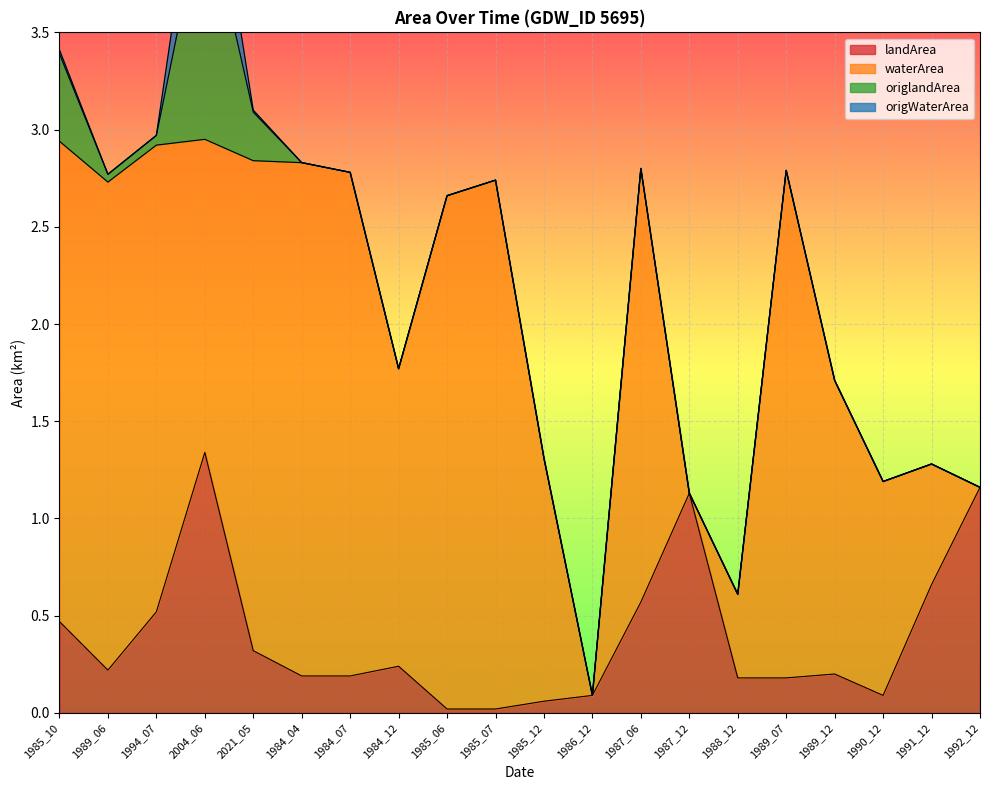

What are all the series names shown in the legend?

landArea, waterArea, origlandArea, origWaterArea